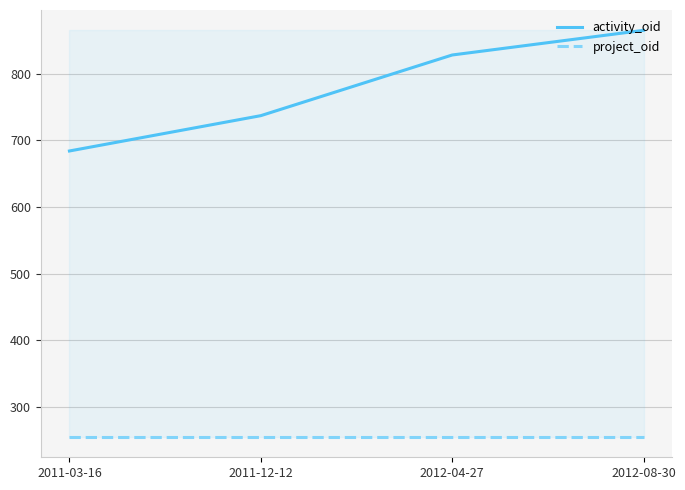

True or false: activity_oid and project_oid cross at least once.

False